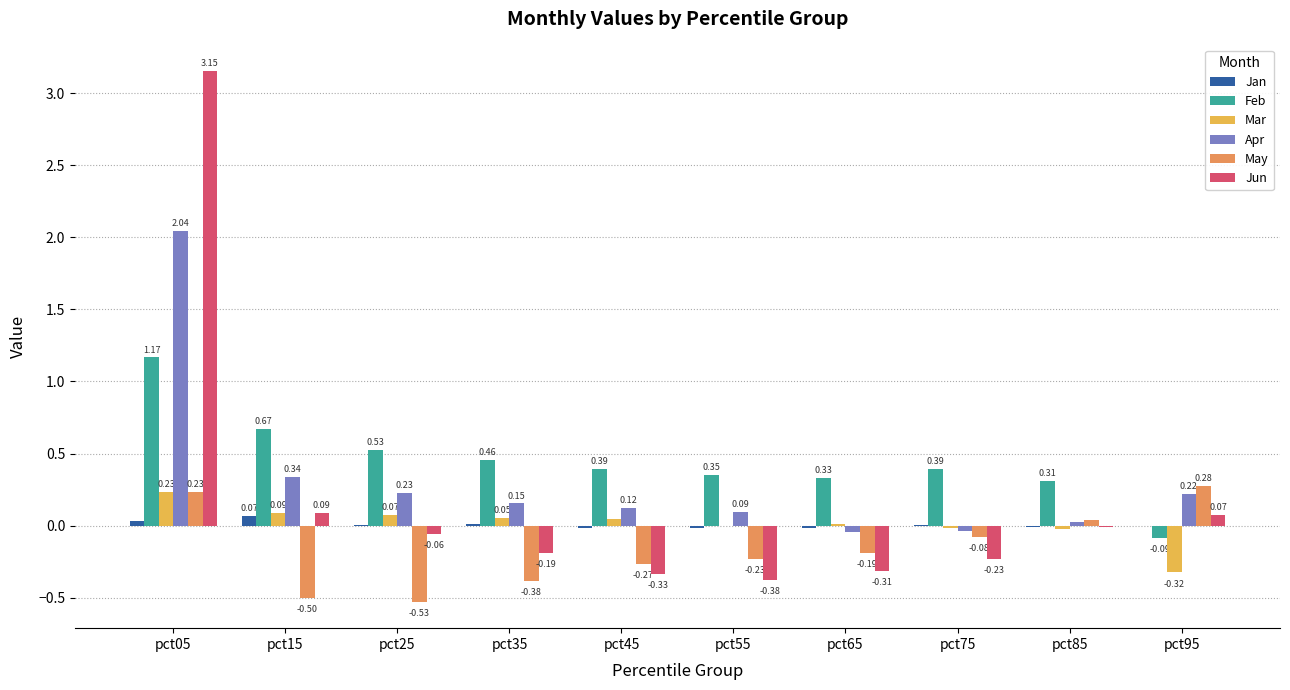

Between pct15 and pct35, which series saw the biggest shift?

Jun